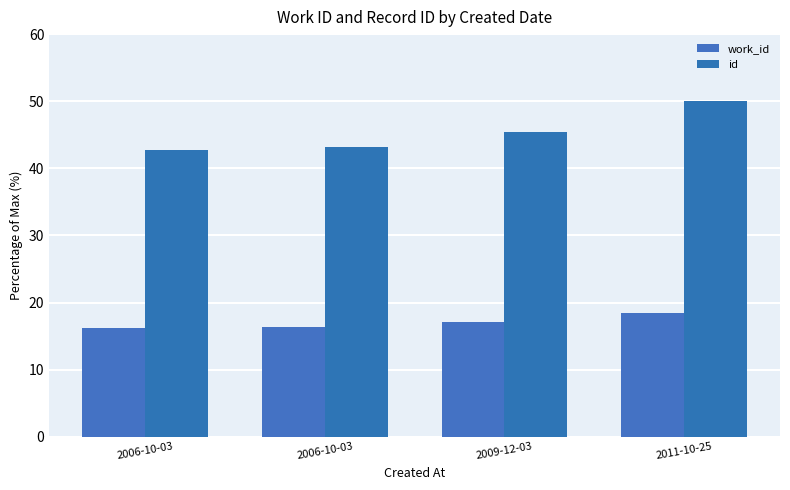

What is the sum of the work_id values at 2009-12-03 and 2006-10-03?

33.4